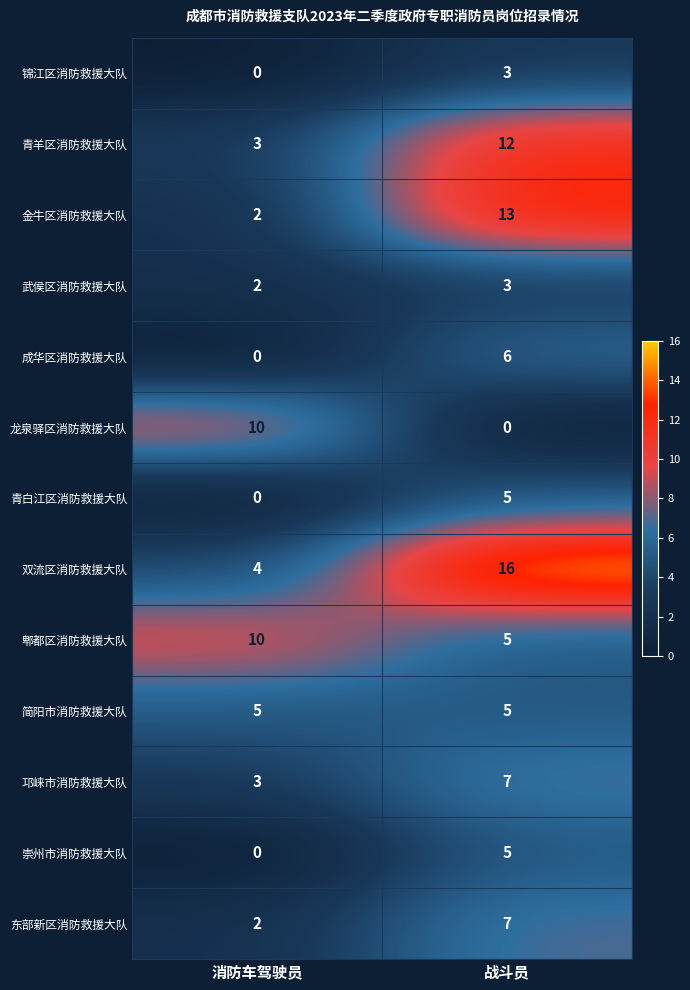

At which label is 郫都区消防救援大队 closest to 7?

战斗员